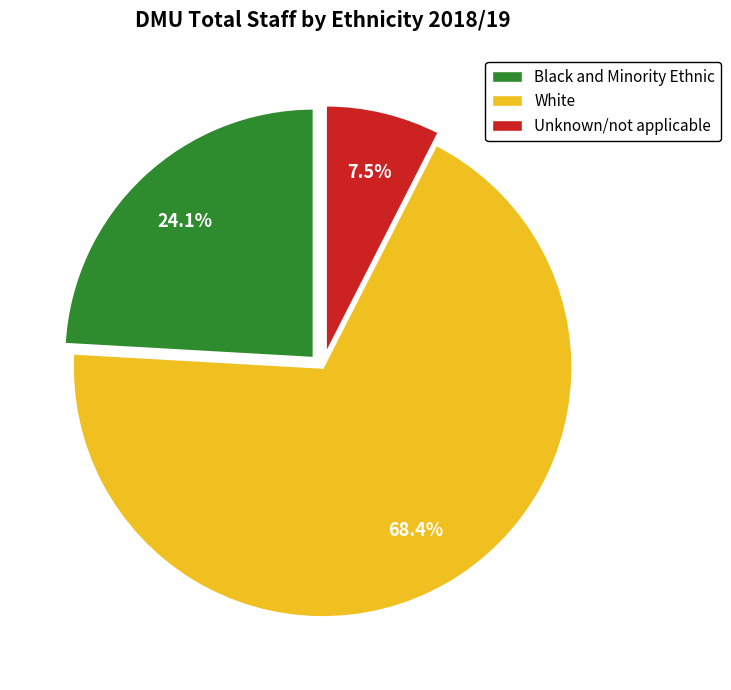

Rank the categories by value from lowest to highest.

Unknown/not applicable, Black and Minority Ethnic, White